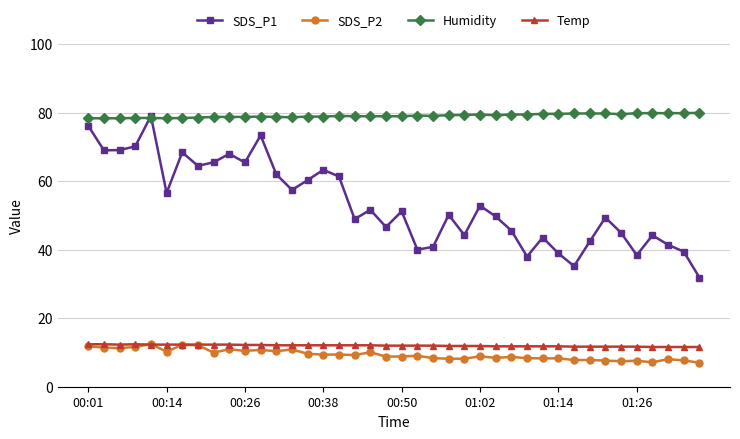

Which series has the largest range (max minus min)?

SDS_P1